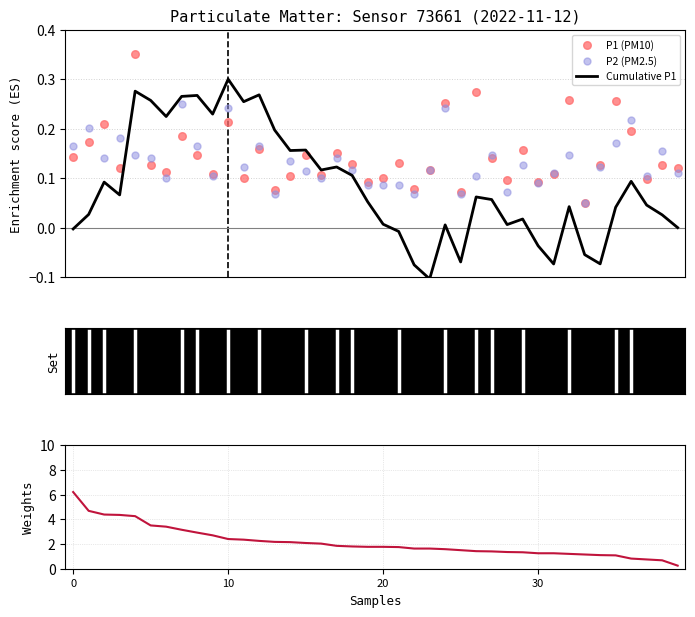

Is the value of P1 weights at 17 greater than the value of P1 (PM10) at 13?

Yes